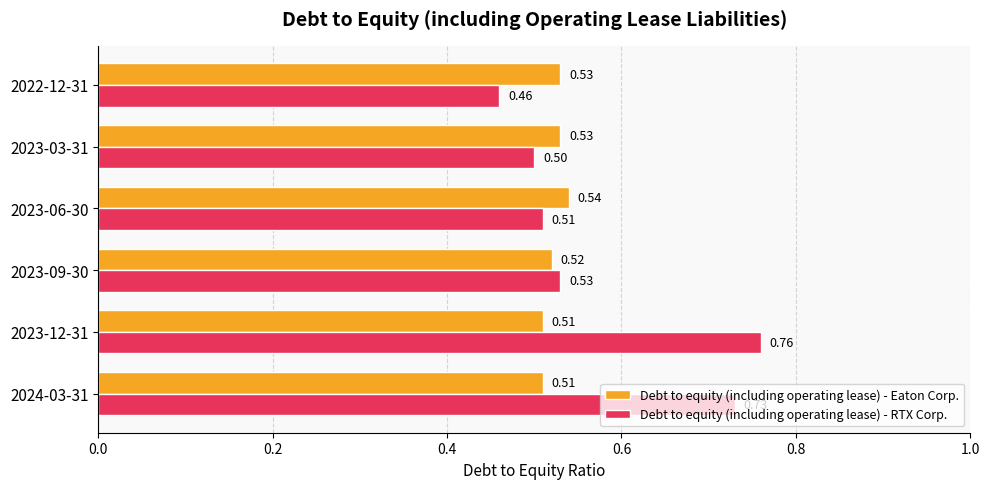

Rank the categories by Debt to equity (including operating lease) - RTX Corp. value from lowest to highest.

2022-12-31, 2023-03-31, 2023-06-30, 2023-09-30, 2024-03-31, 2023-12-31